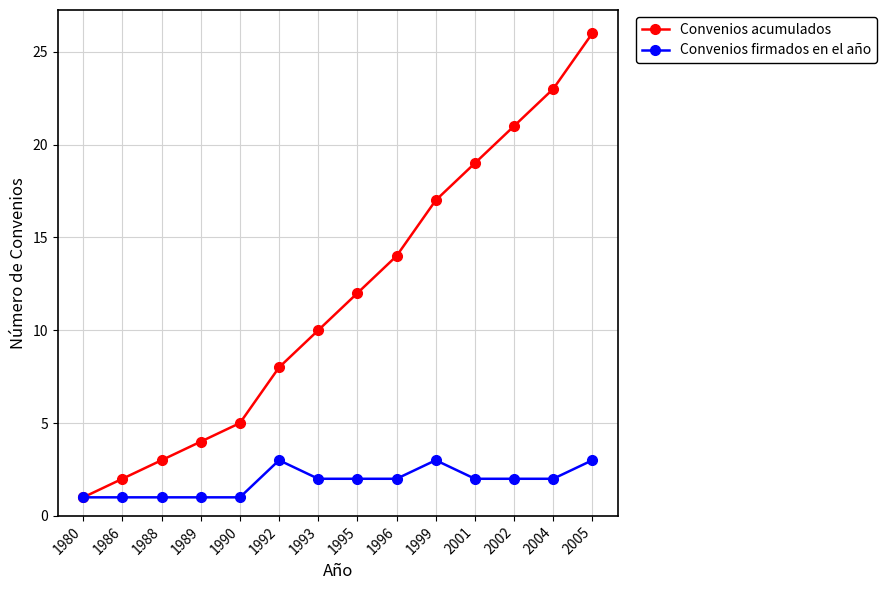

What is the value of the Convenios firmados en el año point at the 11th from the left?

2